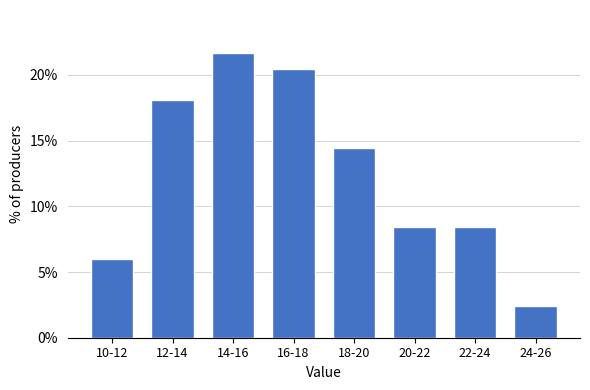

Reading left to right, what are all the values shown in this chart?

6.0	18.1	21.7	20.5	14.5	8.4	8.4	2.4